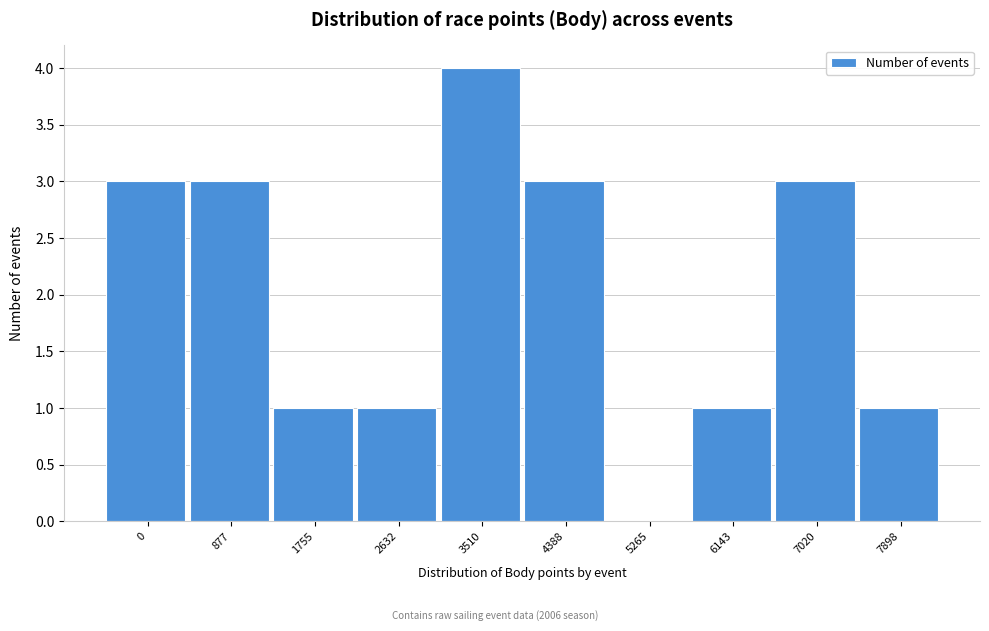

Reading left to right, list all the values displayed in this chart.

0=3	877=3	1755=1	2632=1	3510=4	4388=3	5265=0	6143=1	7020=3	7898=1